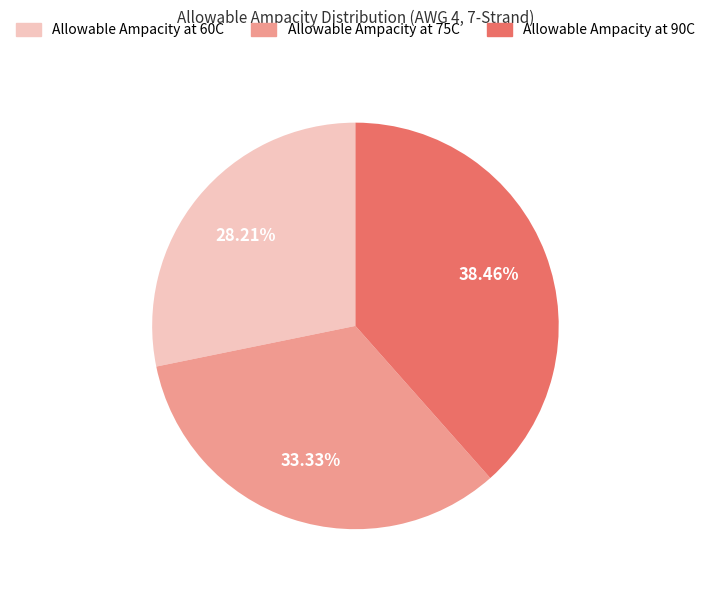

What is the ratio of the value at Allowable Ampacity at 90C to the value at Allowable Ampacity at 60C?

1.4